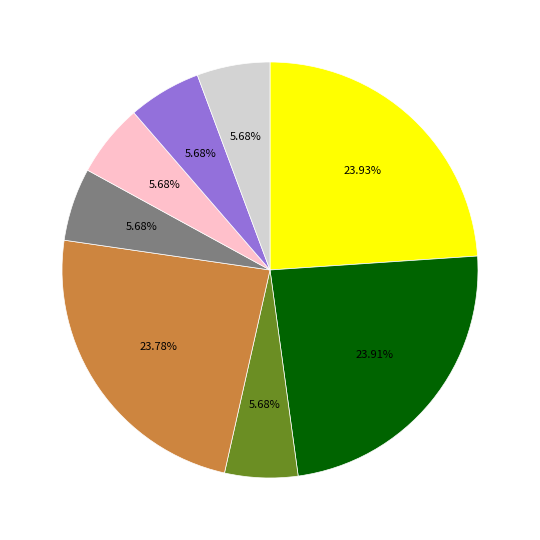

Does any single category account for the majority?

No